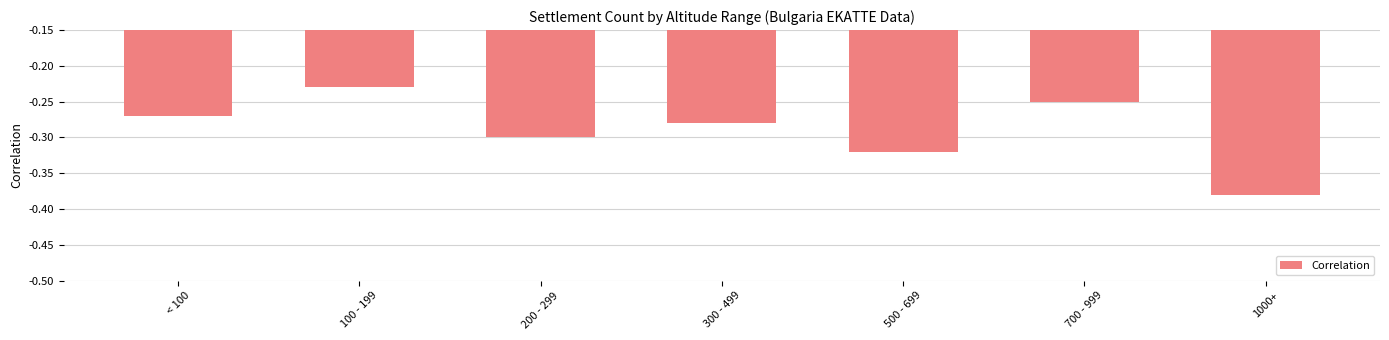

List the labels in order of value, smallest first.

1000+, 500 - 699, 200 - 299, 300 - 499, < 100, 700 - 999, 100 - 199